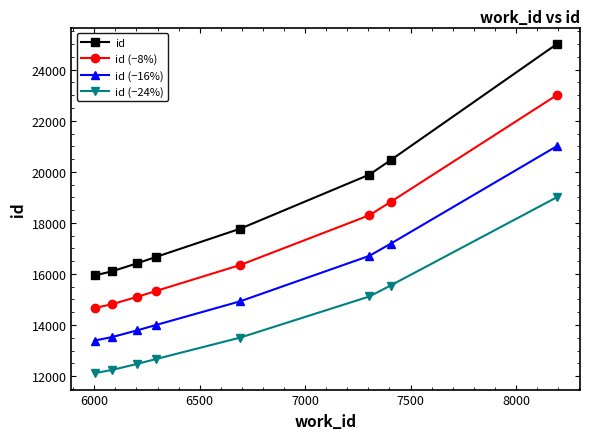

Reading left to right, extract all data points from this chart.

id: 15940.0	16101.0	16413.0	16667.0	17772.0	19892.0	20455.0	25007.0
id (−8%): 14664.8	14812.9	15100.0	15333.6	16350.2	18300.6	18818.6	23006.4
id (−16%): 13389.6	13524.8	13786.9	14000.3	14928.5	16709.3	17182.2	21005.9
id (−24%): 12114.4	12236.8	12473.9	12666.9	13506.7	15117.9	15545.8	19005.3